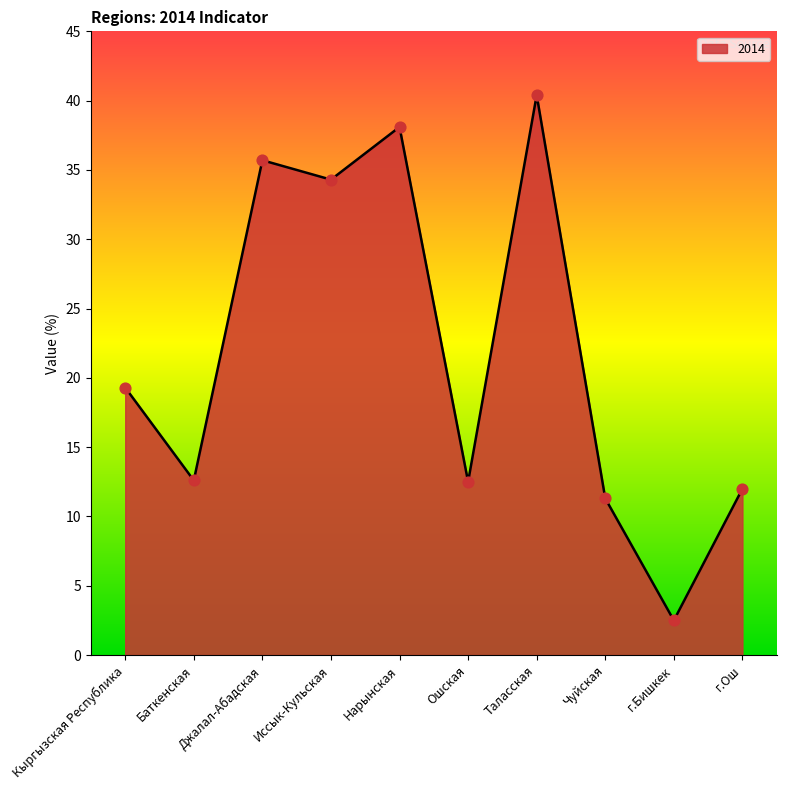

Approximately how many times larger is the value at Ошская compared to г.Бишкек?

5.0